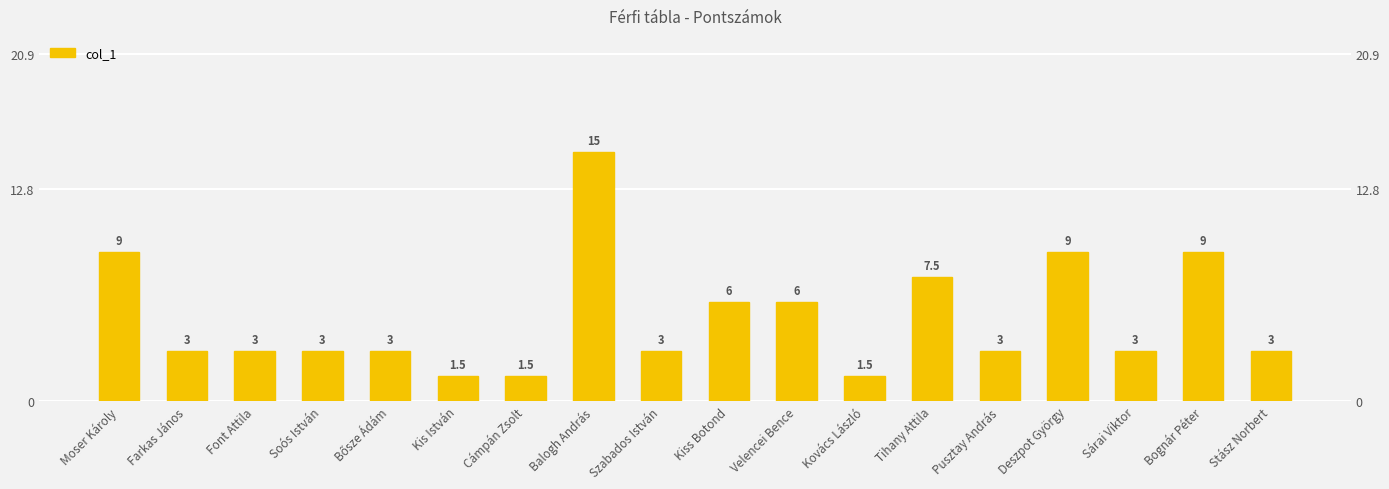

How many distinct data groups are displayed?

1